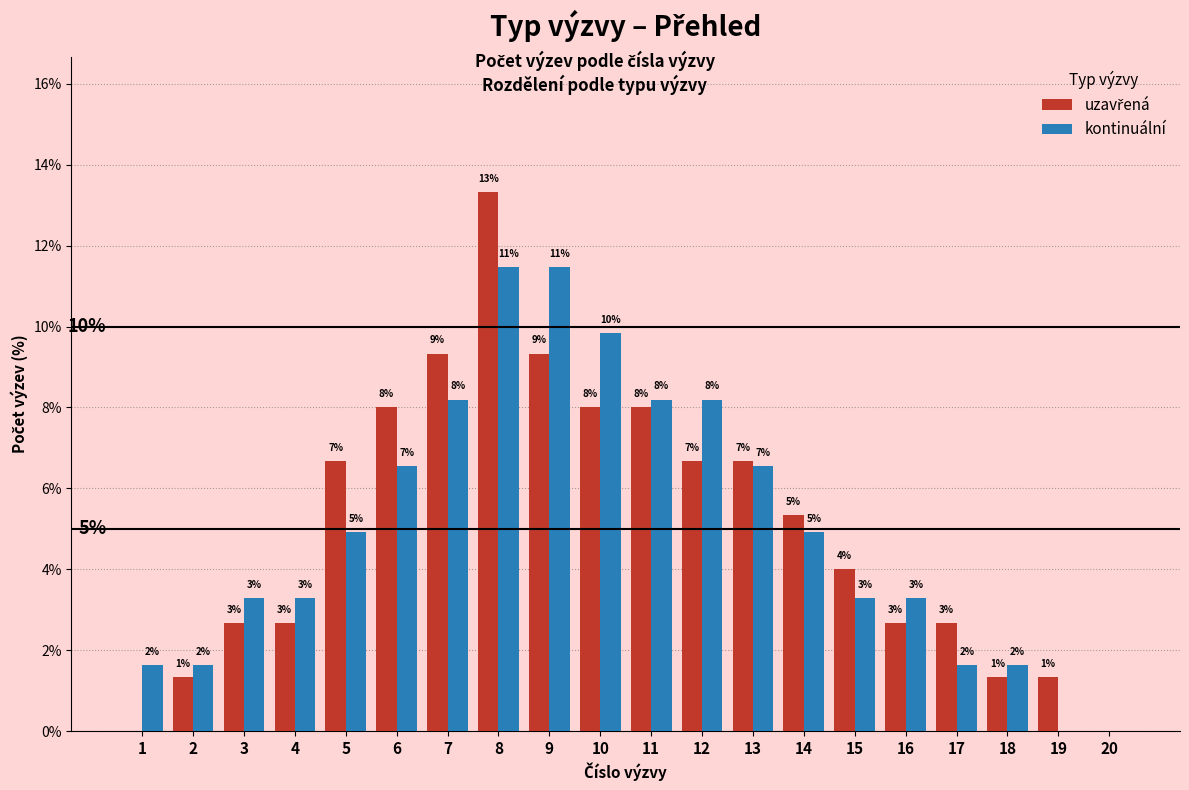

Which series has the largest total across all categories?

uzavřená